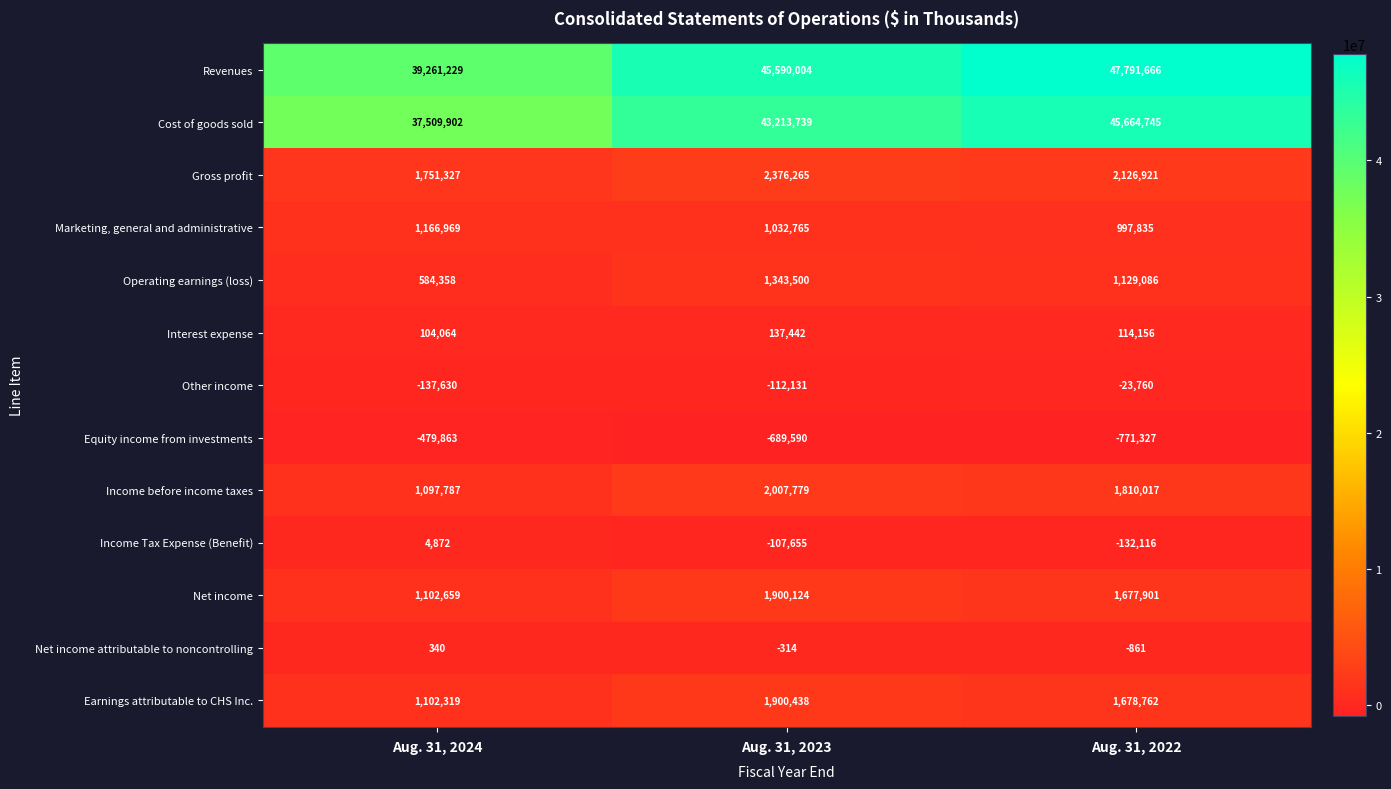

How many values in the Equity income from investments series are below -689590?

1